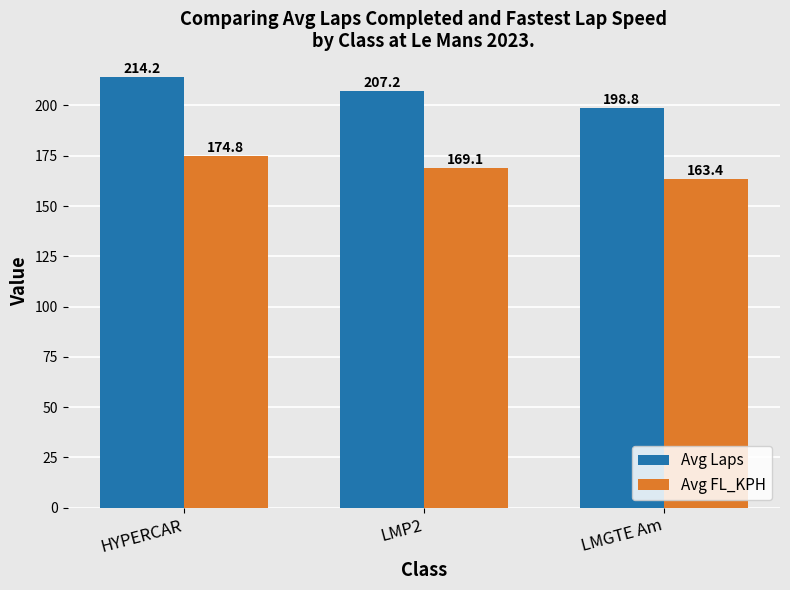

Rank the categories by Avg Laps value from lowest to highest.

LMGTE Am, LMP2, HYPERCAR